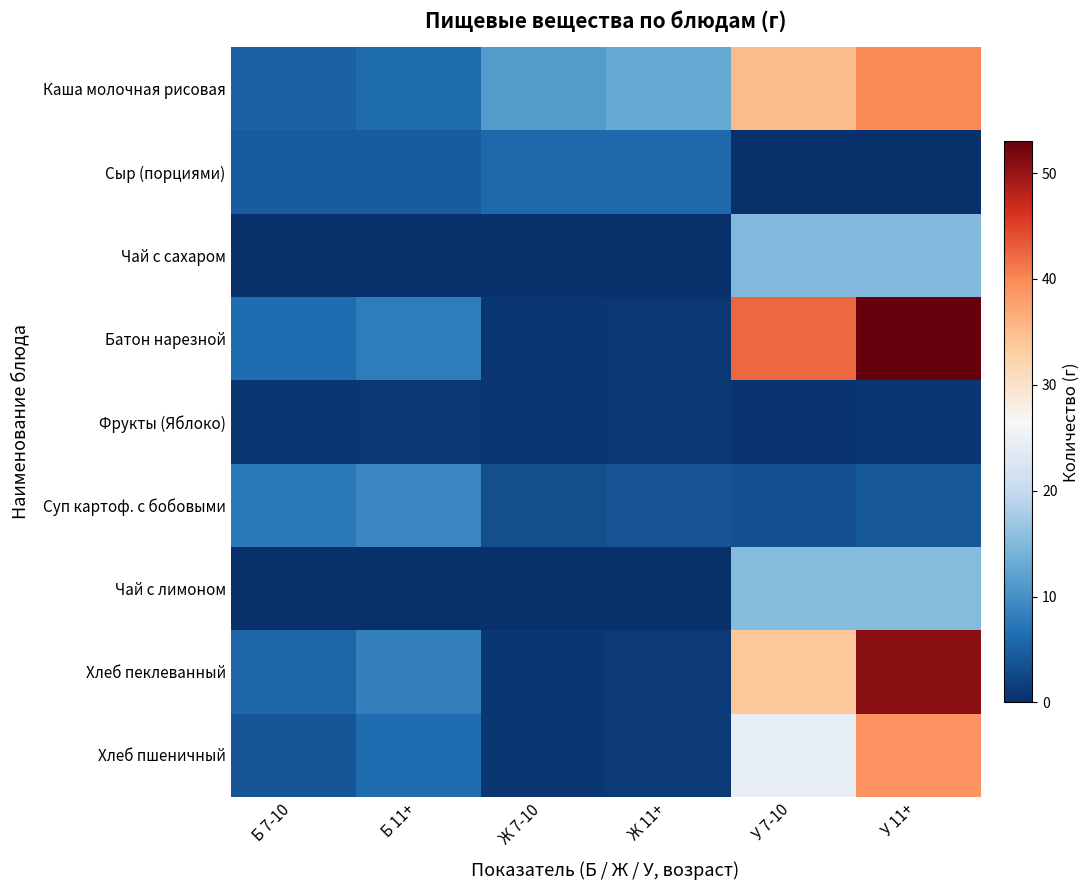

Which series changed the most between У 7-10 and У 11+?

Хлеб пеклеванный